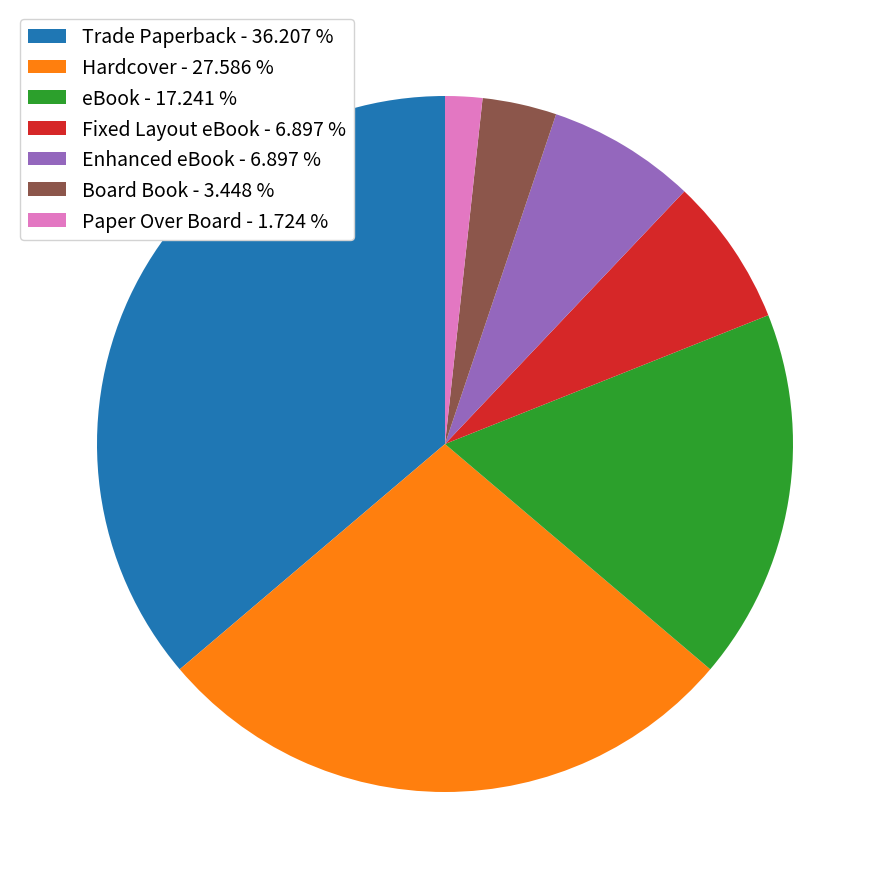

Is there any slice that represents more than half of the pie?

No